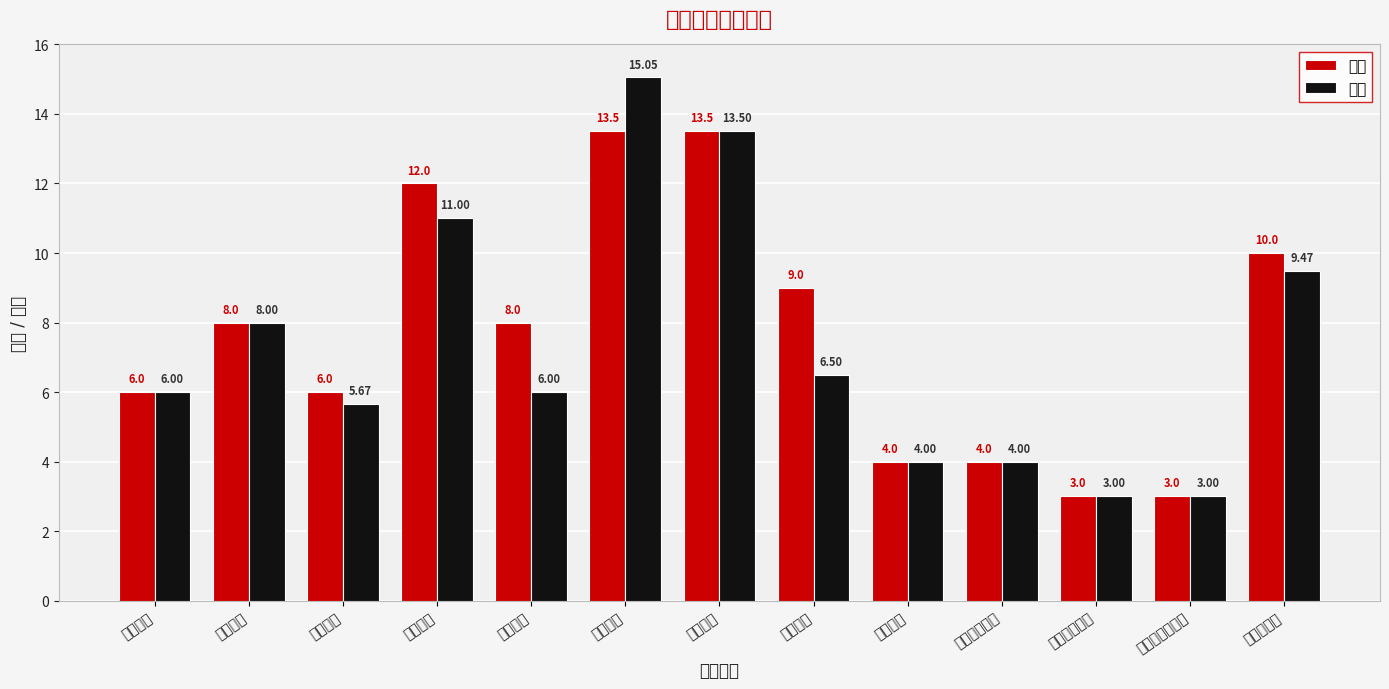

Which series has the largest total across all categories?

分值